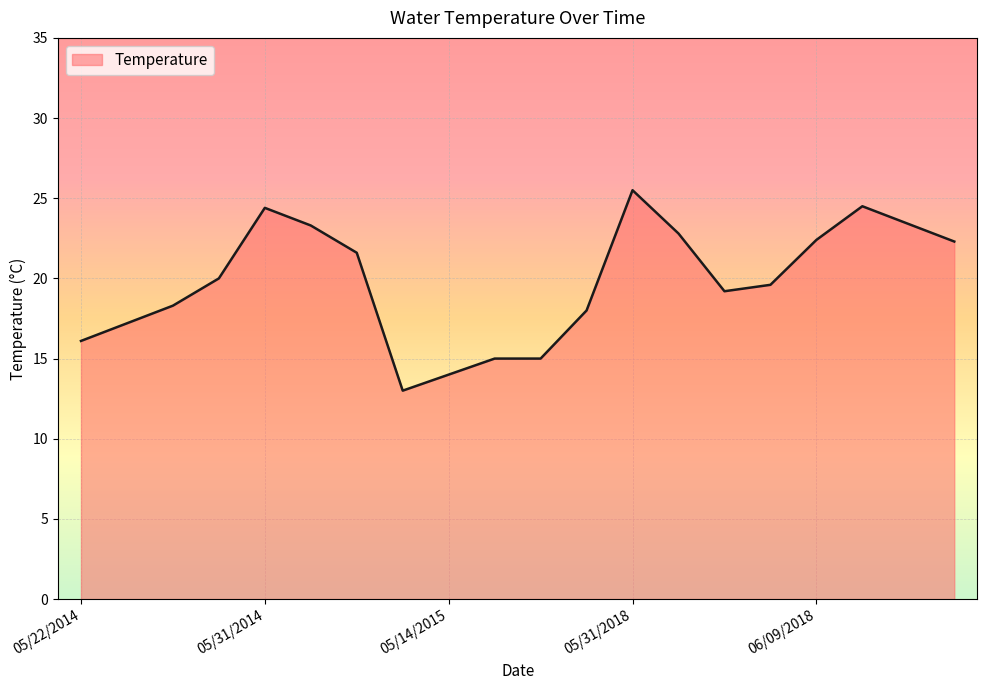

What is the greatest value displayed?

25.5